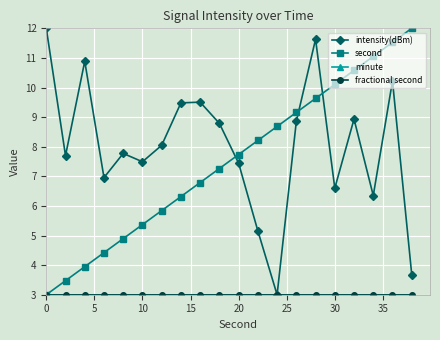

What is the sum of all minute values?

60.0